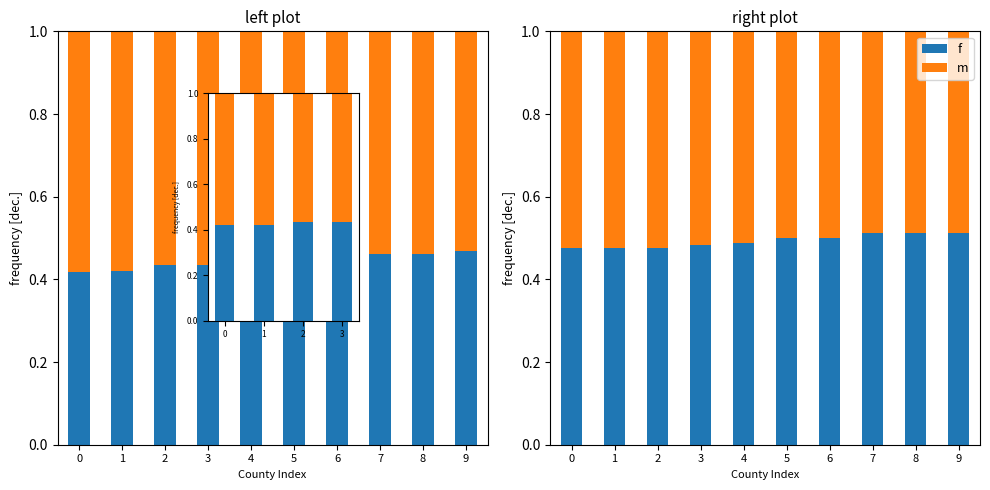

Which has a higher value, 8 or 5?

8